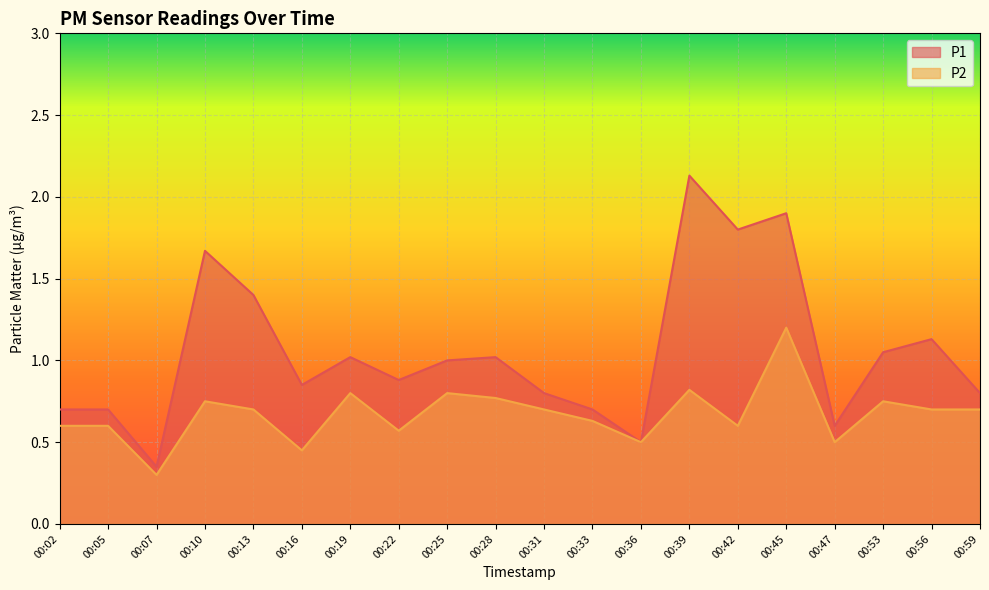

At how many categories does at least one series exceed 1?

9